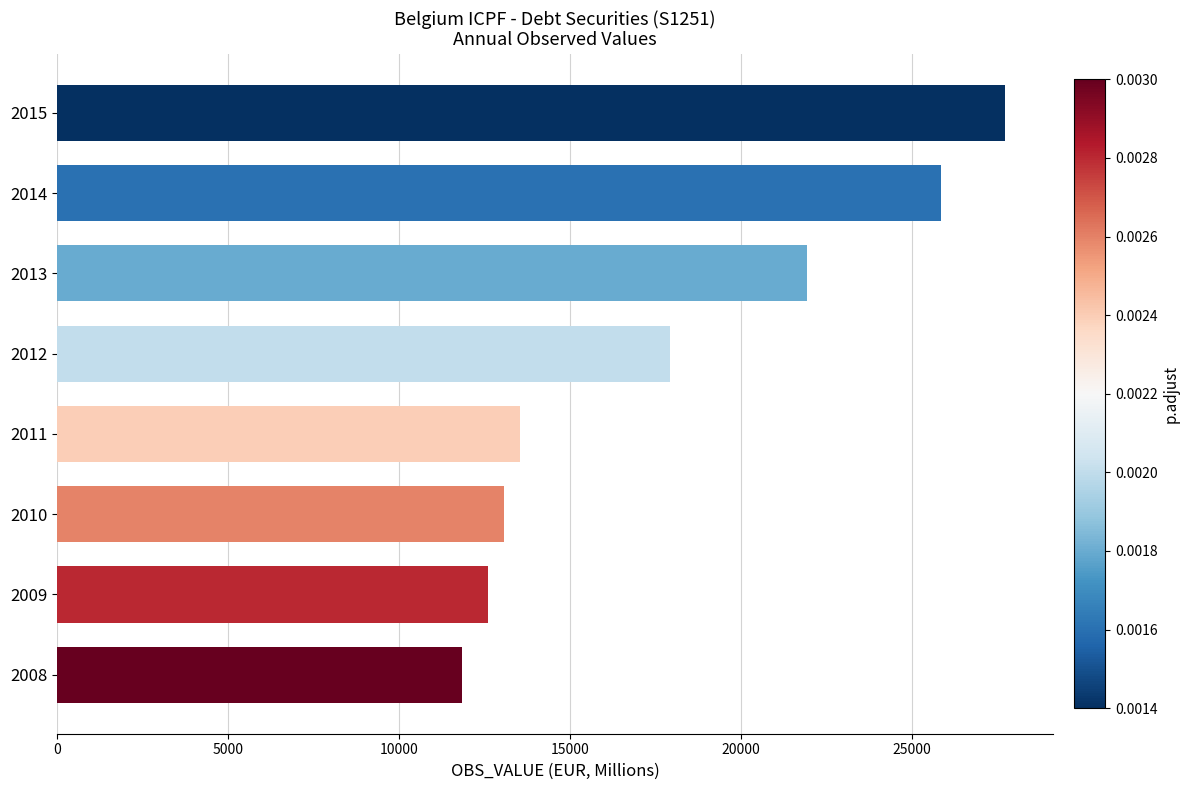

The value at 2014 is 25827.7. True or false?

True